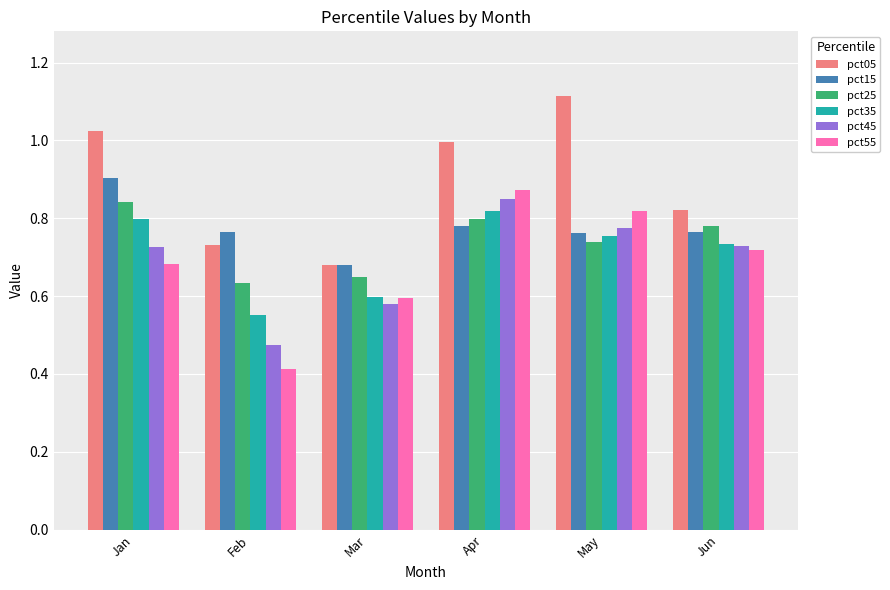

What is the sum of all pct25 values?

4.4